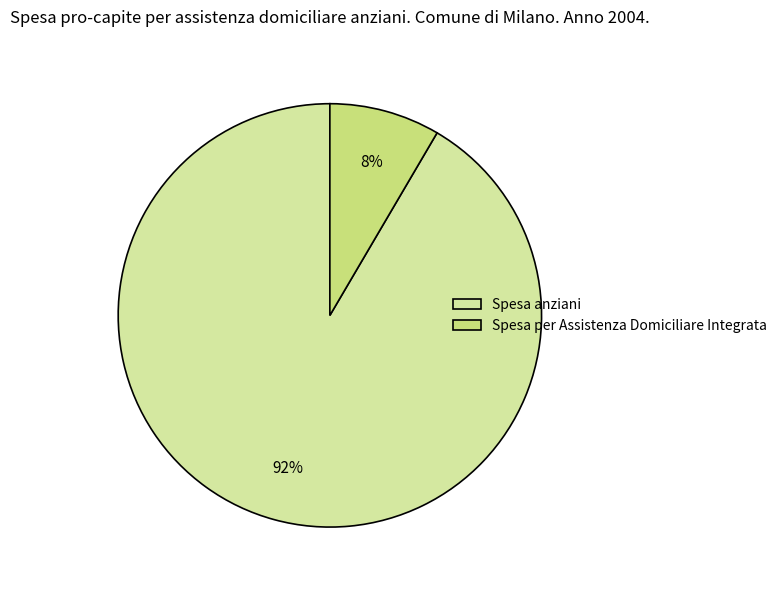

The Spesa per Assistenza Domiciliare Integrata slice represents 19% of the pie. True or false?

False